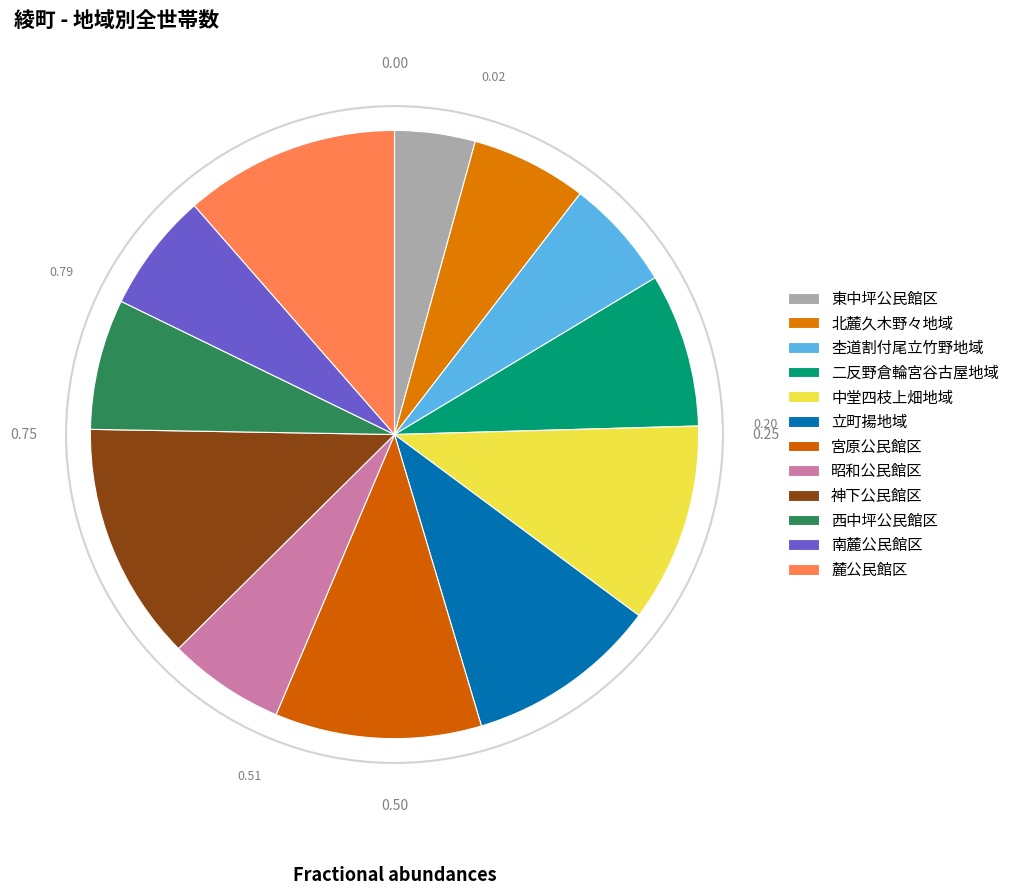

To the nearest percent, what portion does 西中坪公民館区 represent?

7%